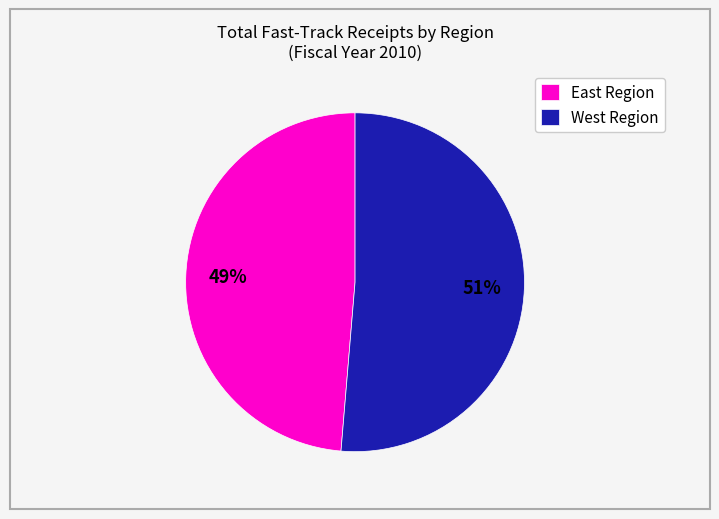

Which has a higher value, West Region or East Region?

West Region